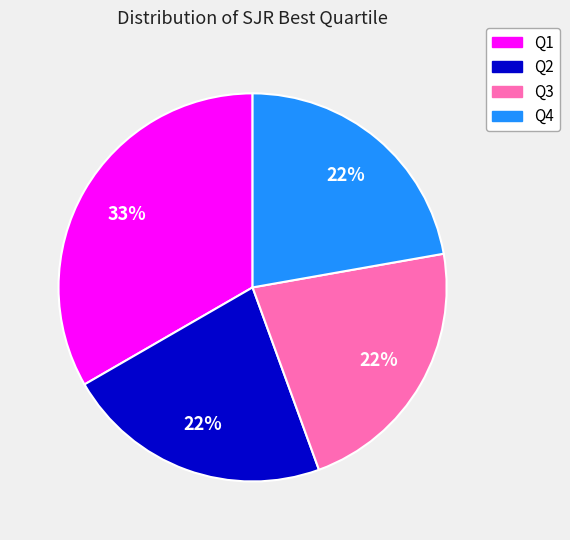

How many segments does this pie chart have?

4